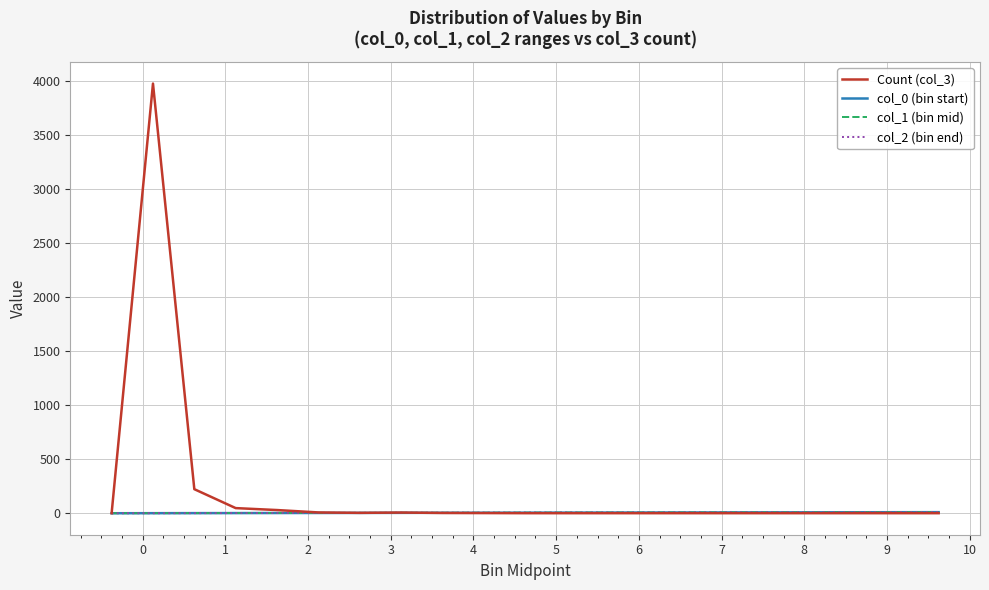

Which series has the largest total across all categories?

Count (col_3)